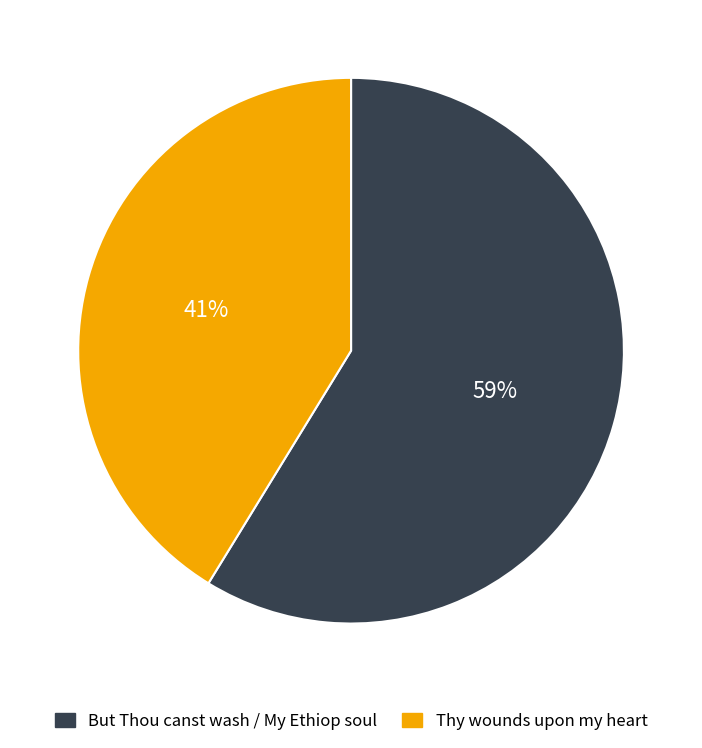

To the nearest percent, what portion does But Thou canst wash / My Ethiop soul represent?

59%